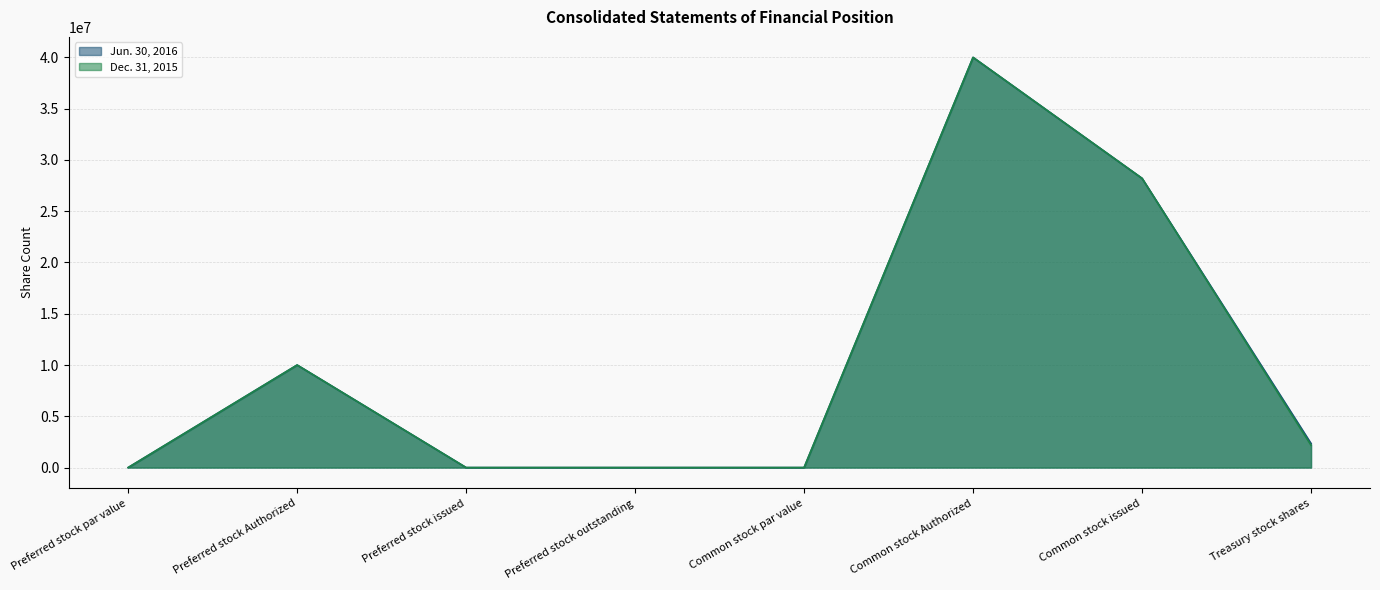

Is it true that Dec. 31, 2015 equals 40000000 at Common stock Authorized?

True